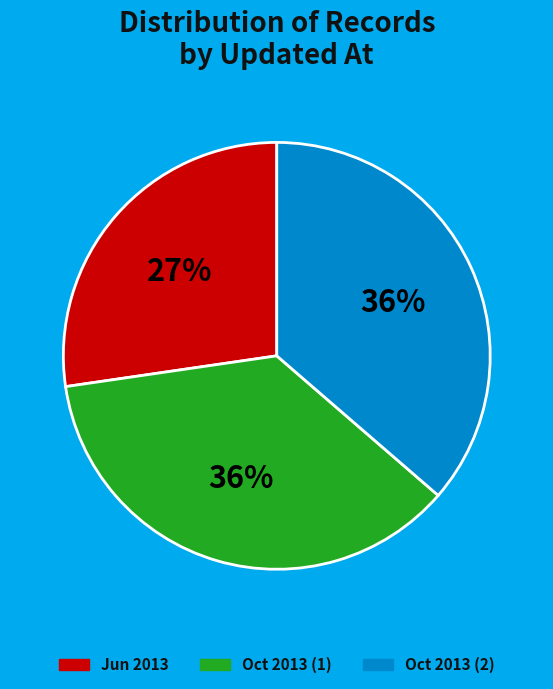

Does any single category account for the majority?

No